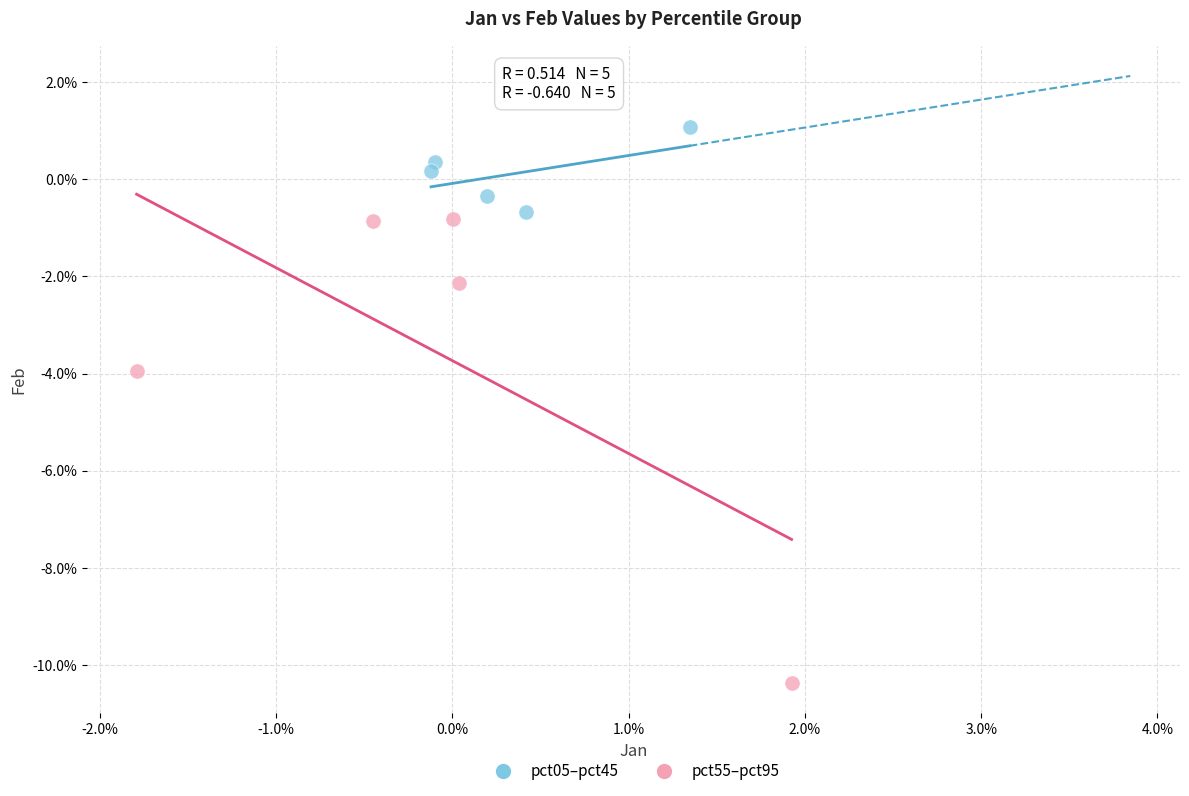

Which series has the largest Y range (max minus min)?

pct55–pct95